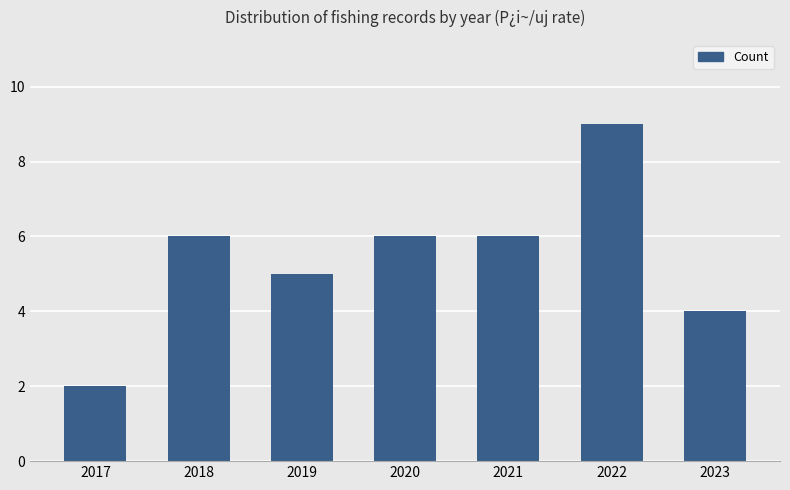

Reading right to left, list all the values displayed in this chart.

4	9	6	6	5	6	2